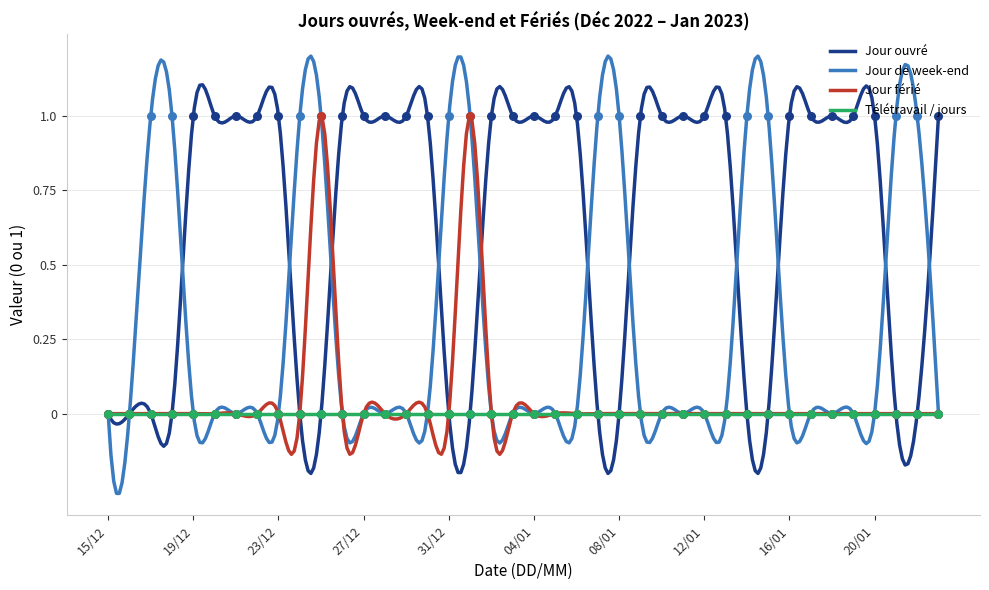

What is the total value across all series at 07/01?

1